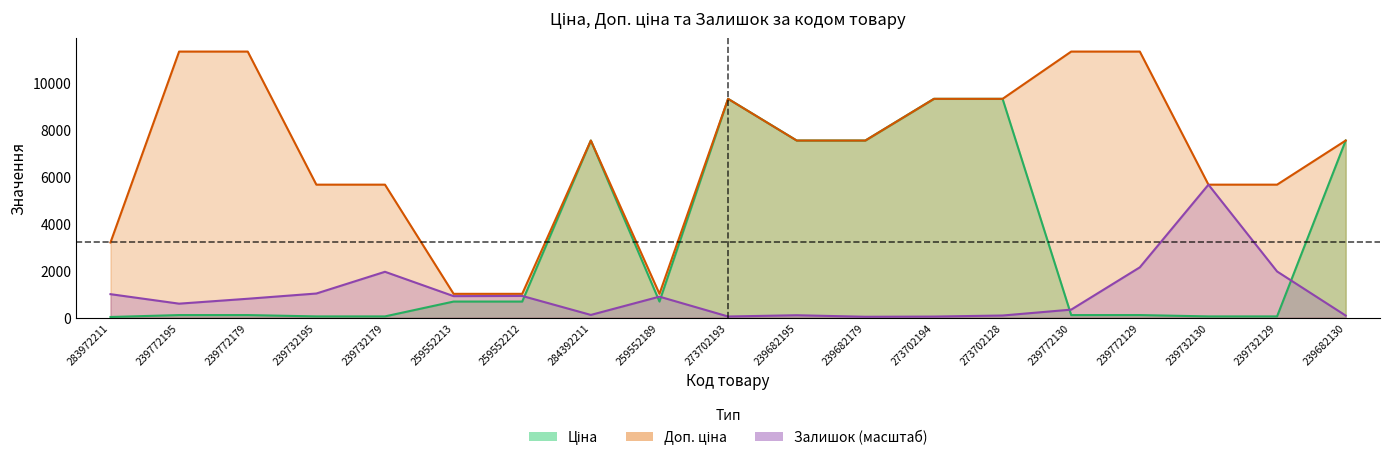

True or false: Доп. ціна and Ціна intersect in this chart.

False